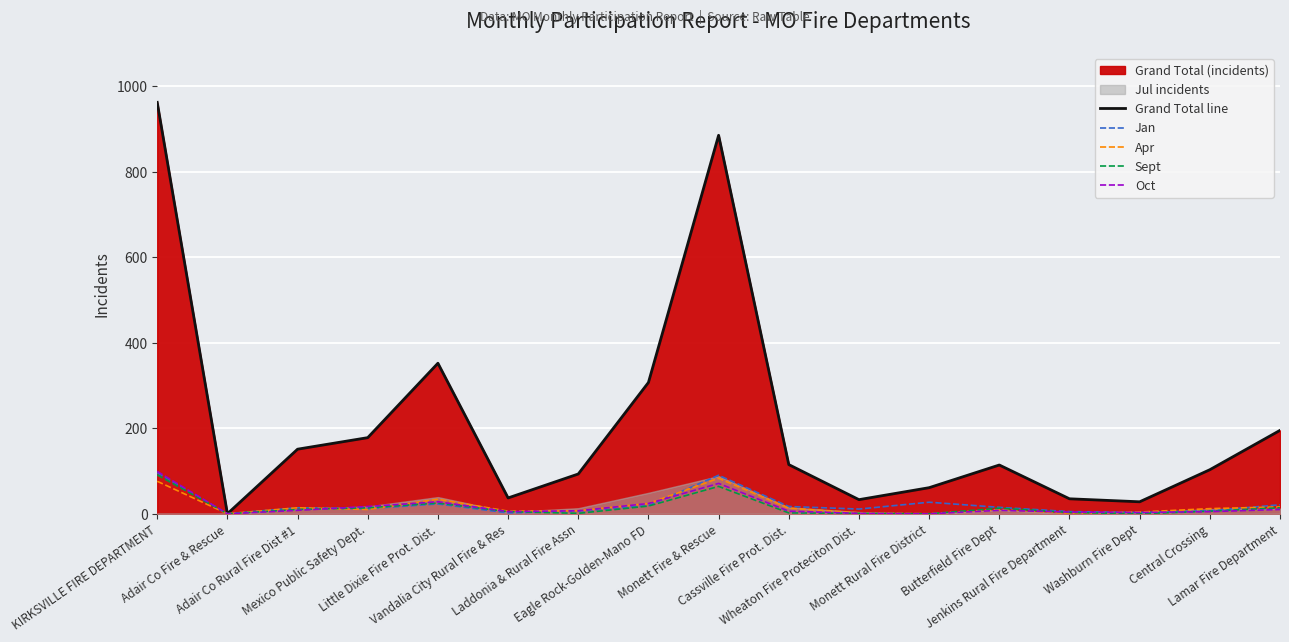

What is the label of the 15th point from the right?

Adair Co Rural Fire Dist #1